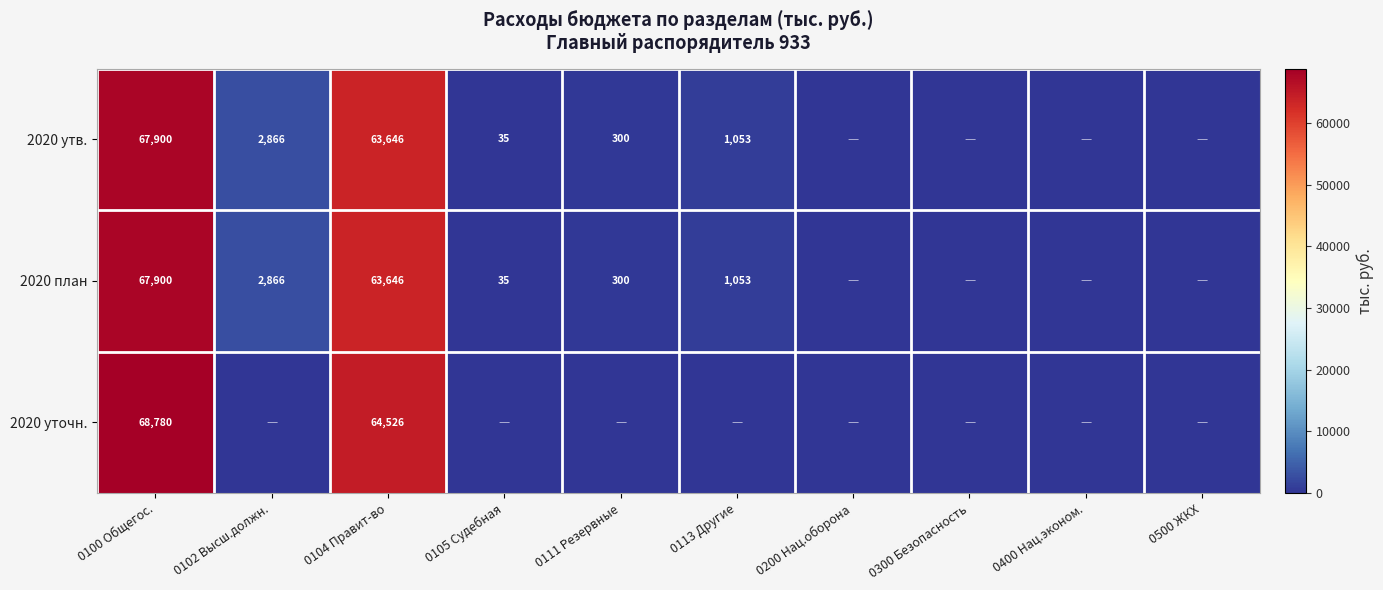

True or false: 2020 план has a value of 105447.6 at 0100 Общегос..

False